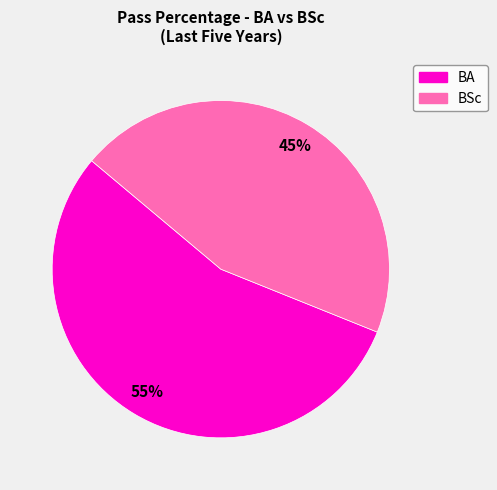

Is there a majority slice in this chart?

Yes